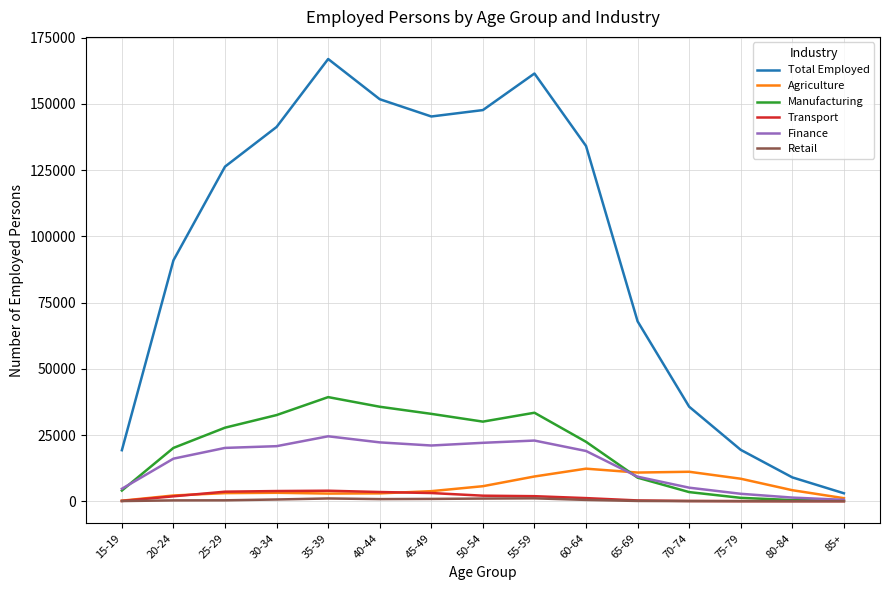

What is the total value across all series at 80-84?

14964